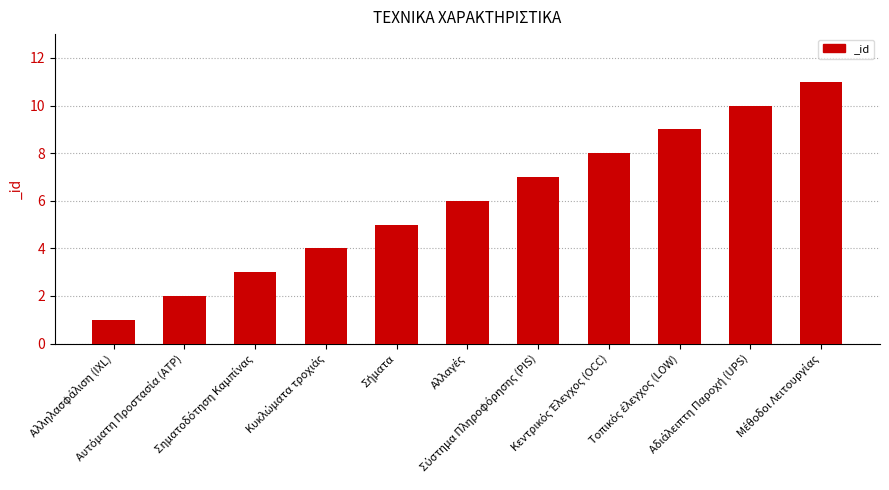

What is the average value?

6